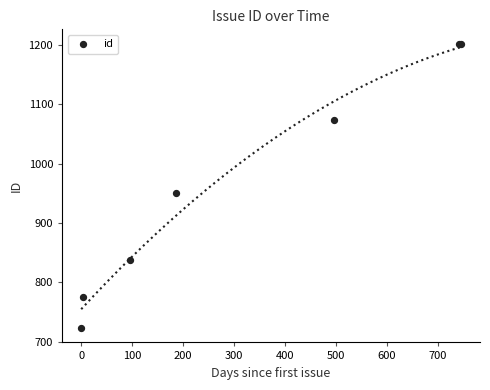

What Y value in the scatter plot is closest to 962?

951